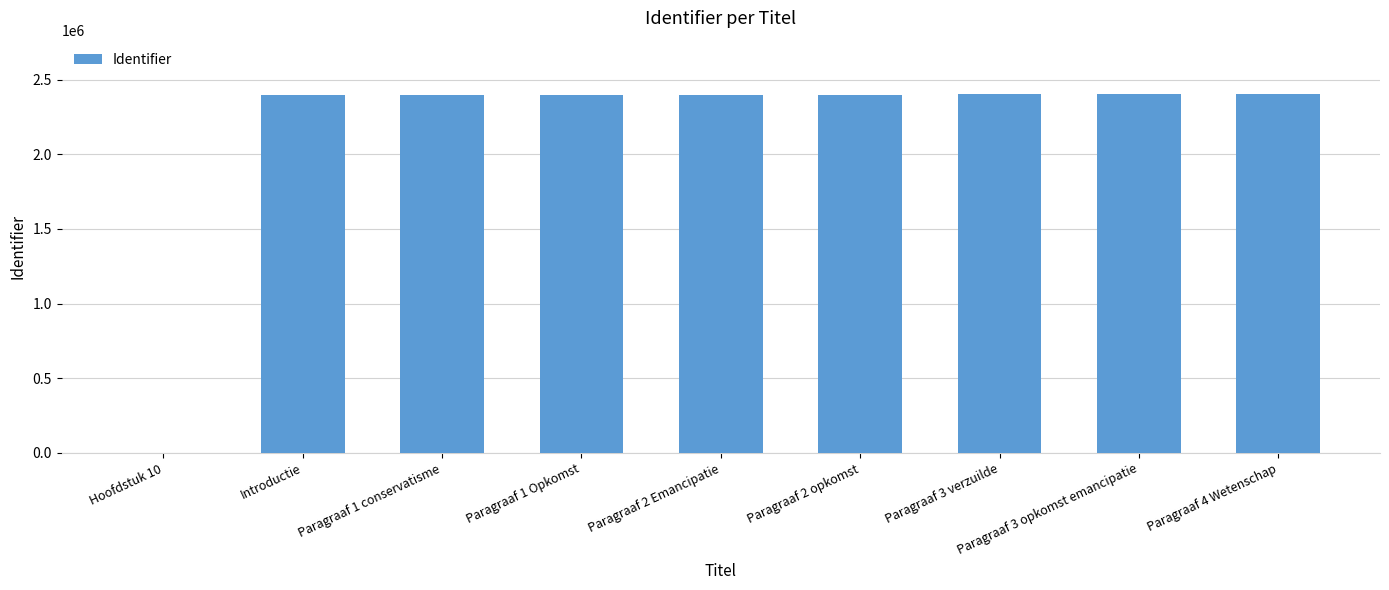

What is the greatest value displayed?

2400783